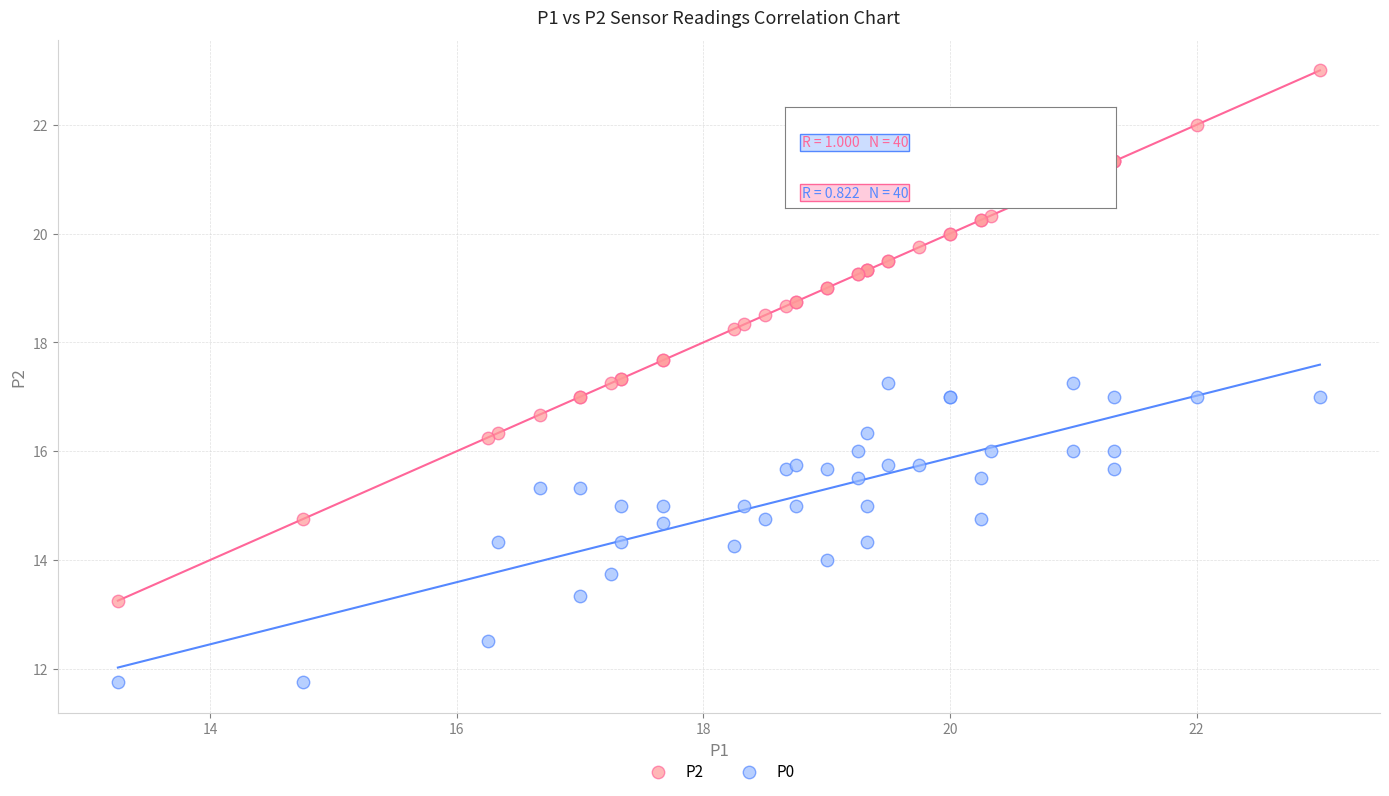

Which series has the largest Y range (max minus min)?

P2